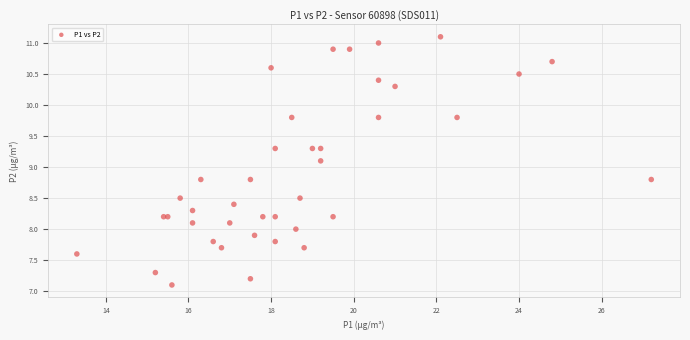

What Y value in the scatter plot is closest to 9?

9.1